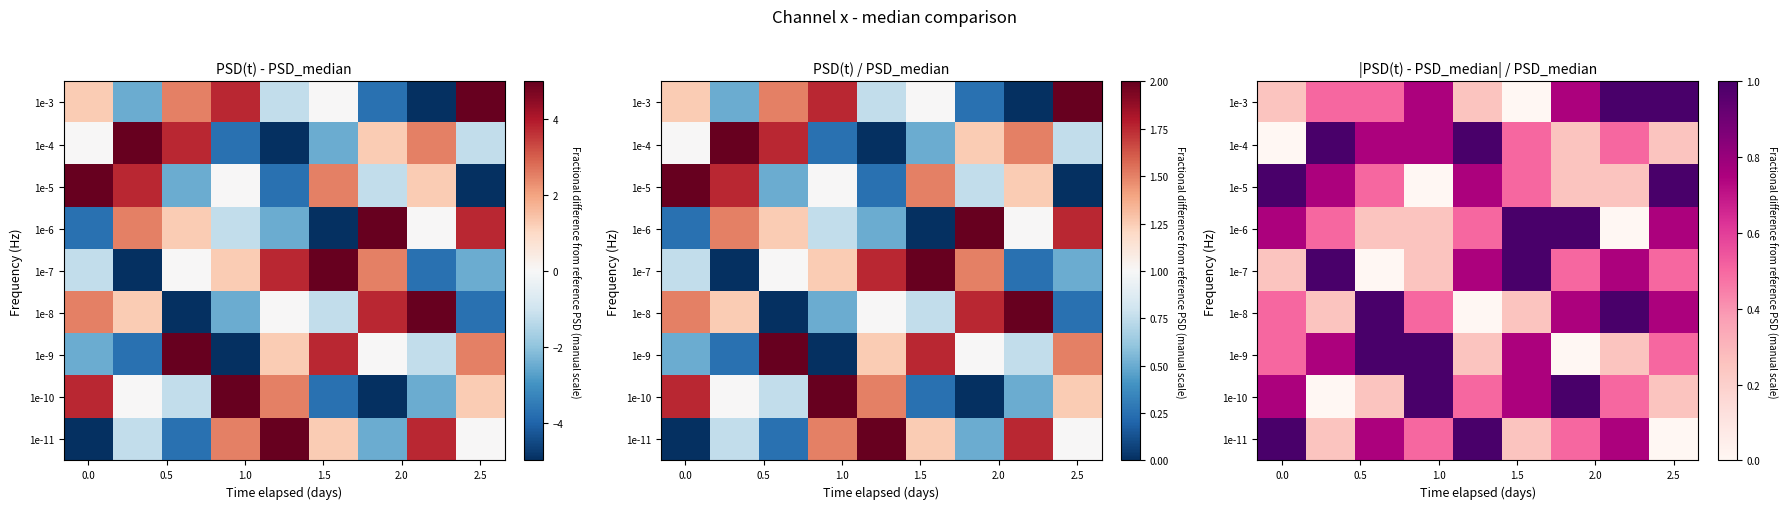

Which category has the highest value across all series?

7